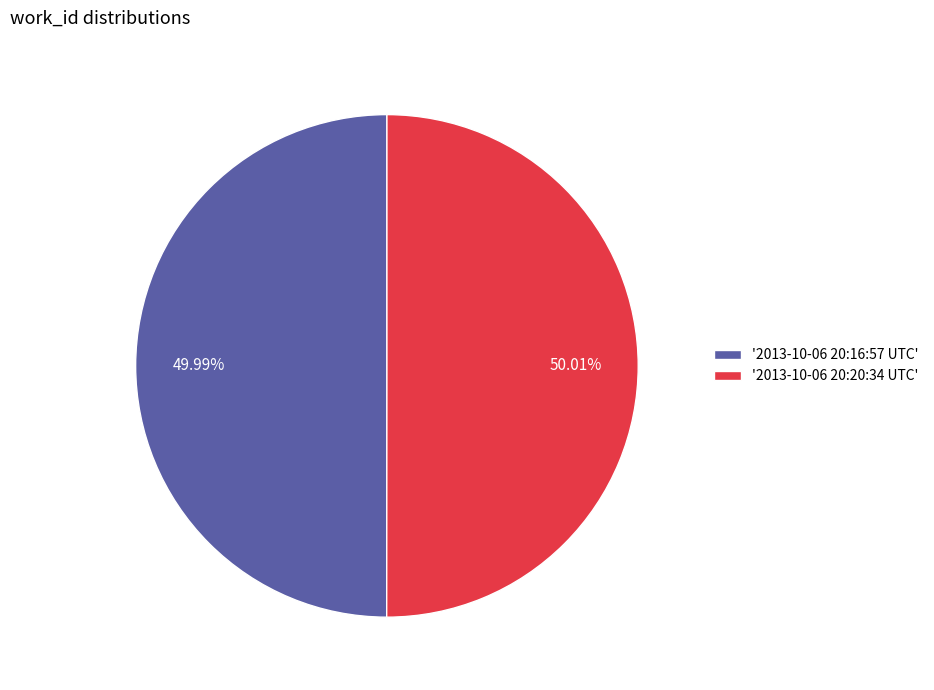

Combined, do '2013-10-06 20:20:34 UTC' and '2013-10-06 20:16:57 UTC' account for over 50%?

Yes